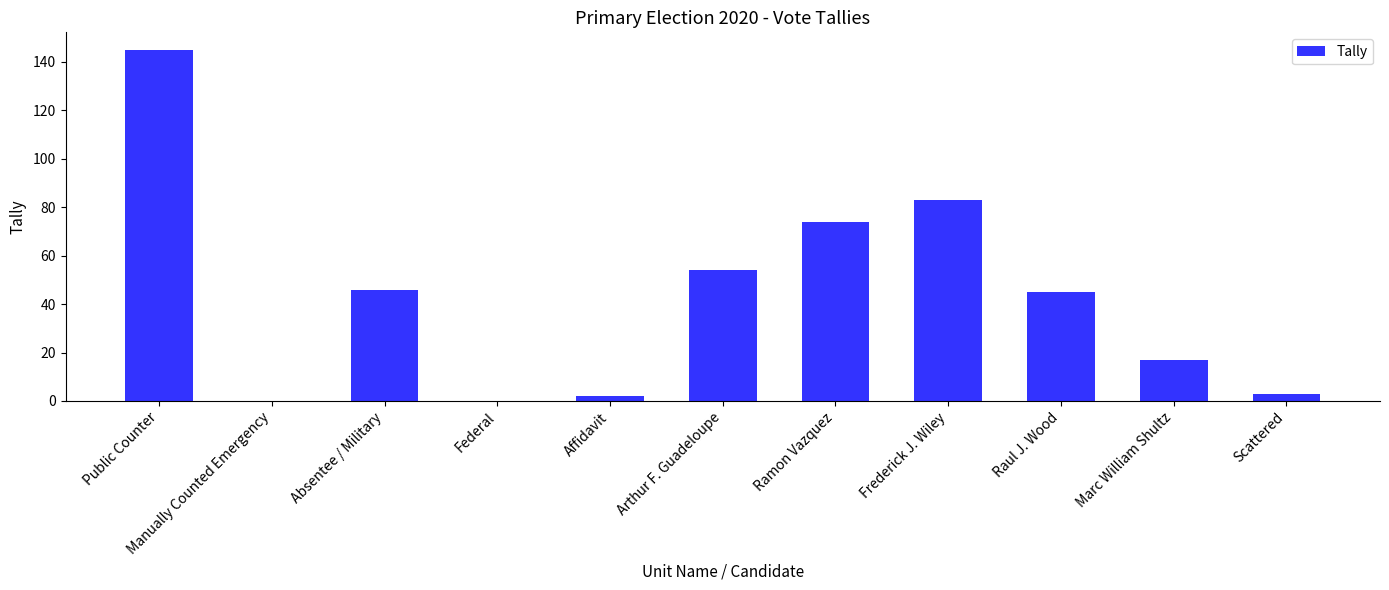

What is the change in value from Public Counter to Scattered?

-142